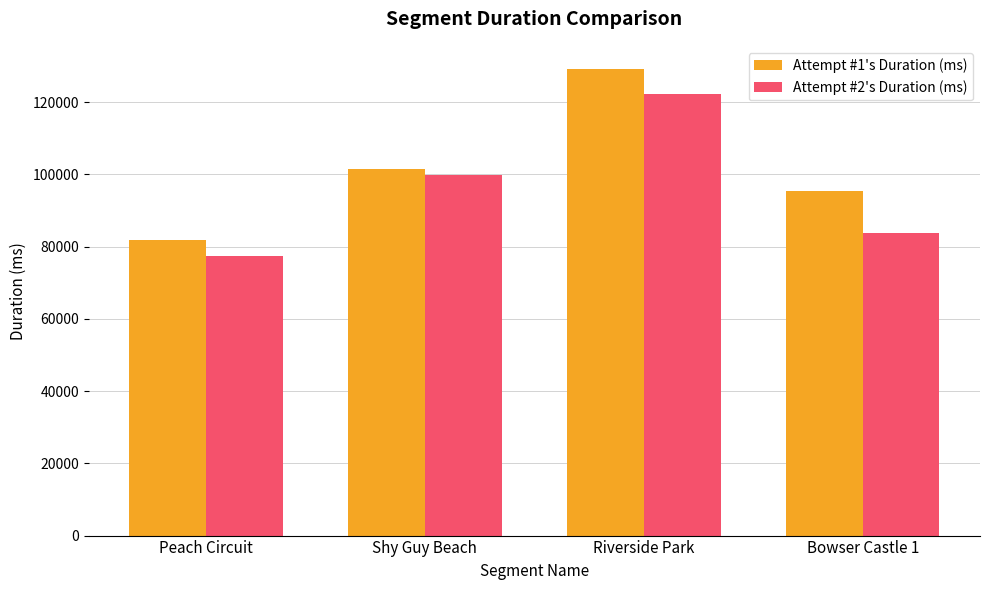

What is the value of the Attempt #1's Duration (ms) bar at the 4th from the left?

95305